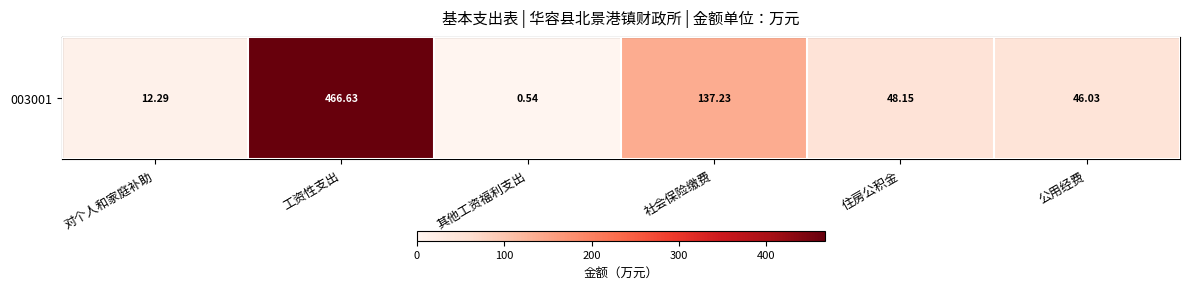

Is it true that the value at 其他工资福利支出 is 0.8?

False